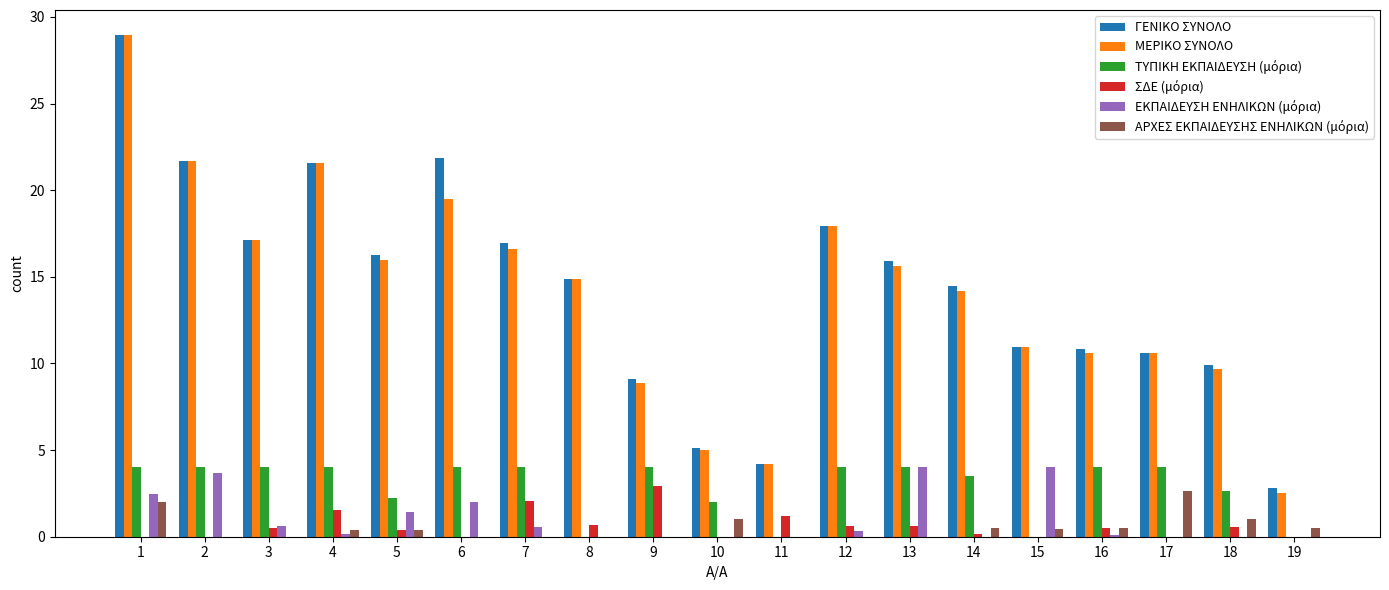

True or false: ΓΕΝΙΚΟ ΣΥΝΟΛΟ has a value of 15.9 at 13.

True